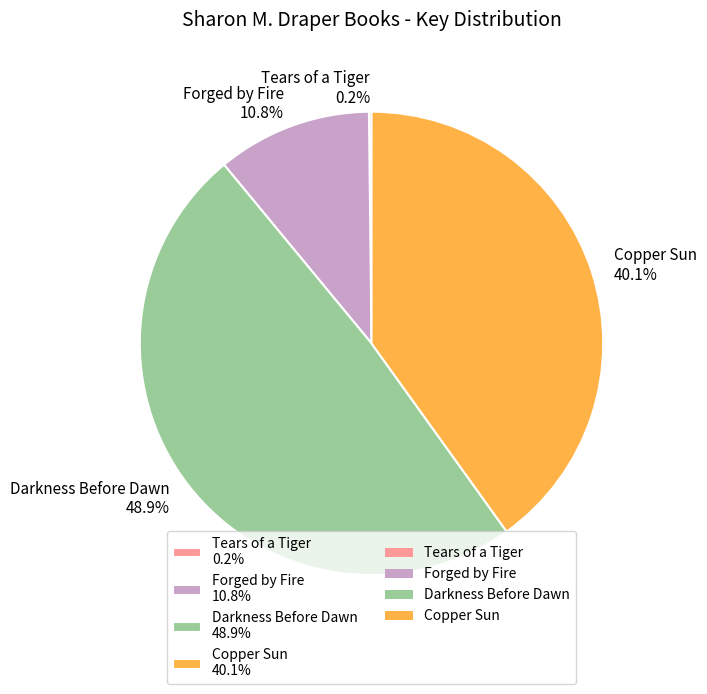

Is Forged by Fire 10.8% the majority of the pie?

No